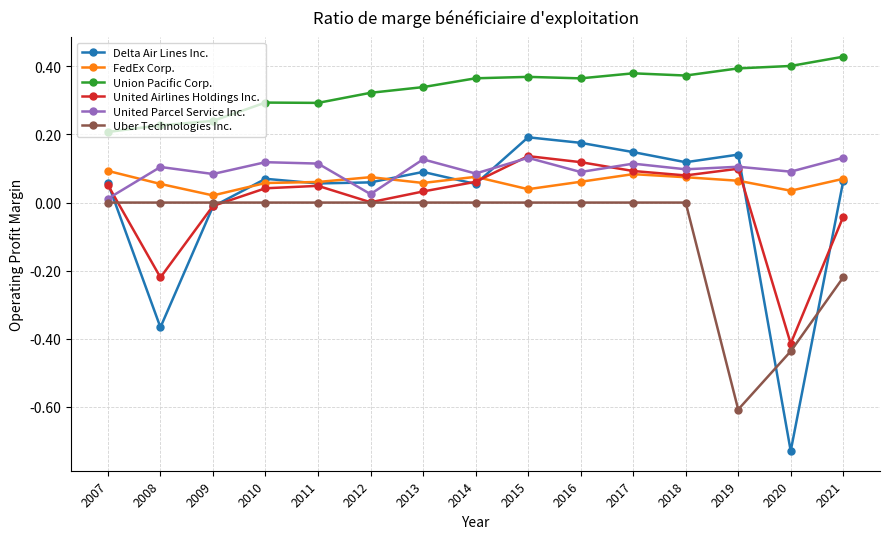

True or false: FedEx Corp. has more than 0 interior local peaks.

True